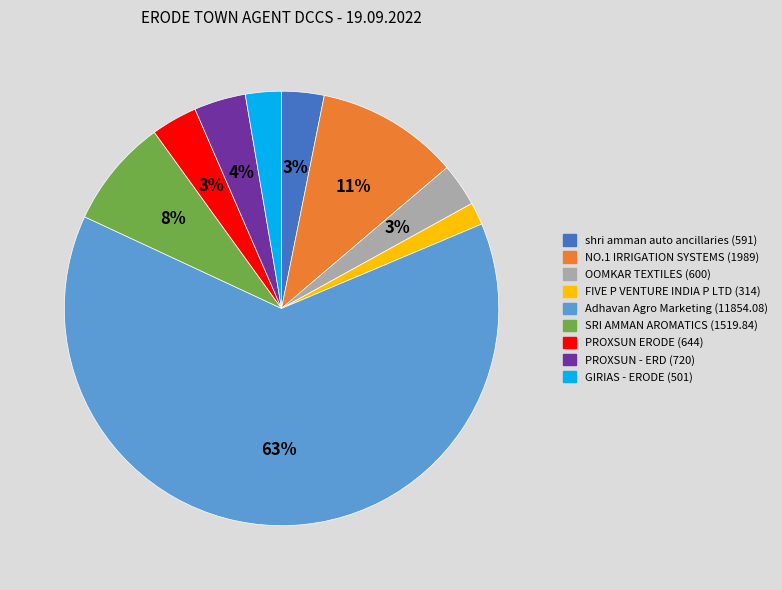

What is the largest slice in the pie chart?

Adhavan Agro Marketing